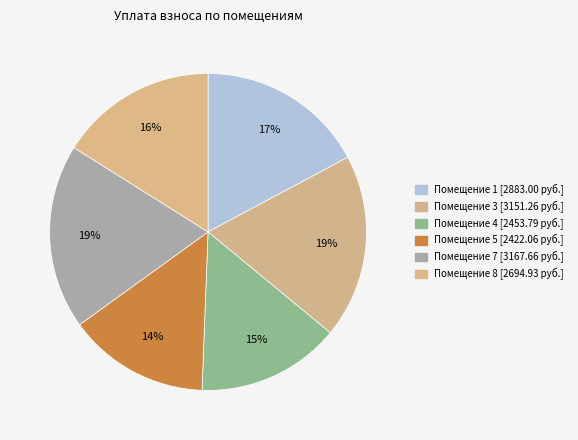

How many slices are in this pie chart?

6